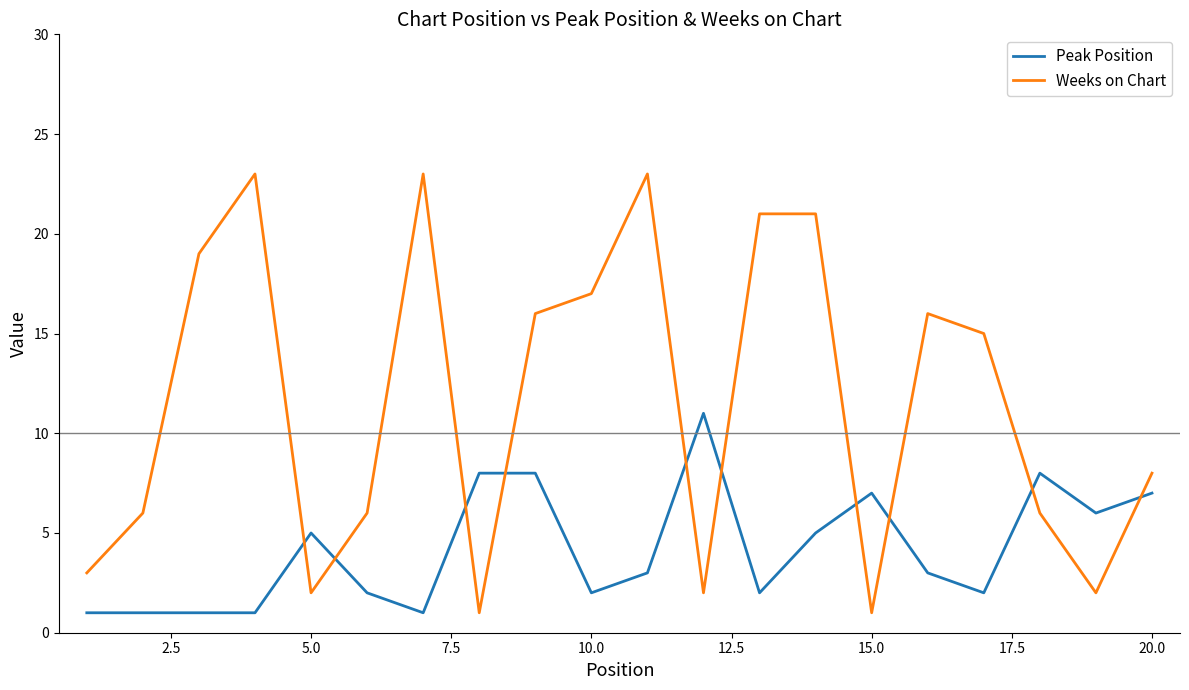

What is the greatest value displayed?

23